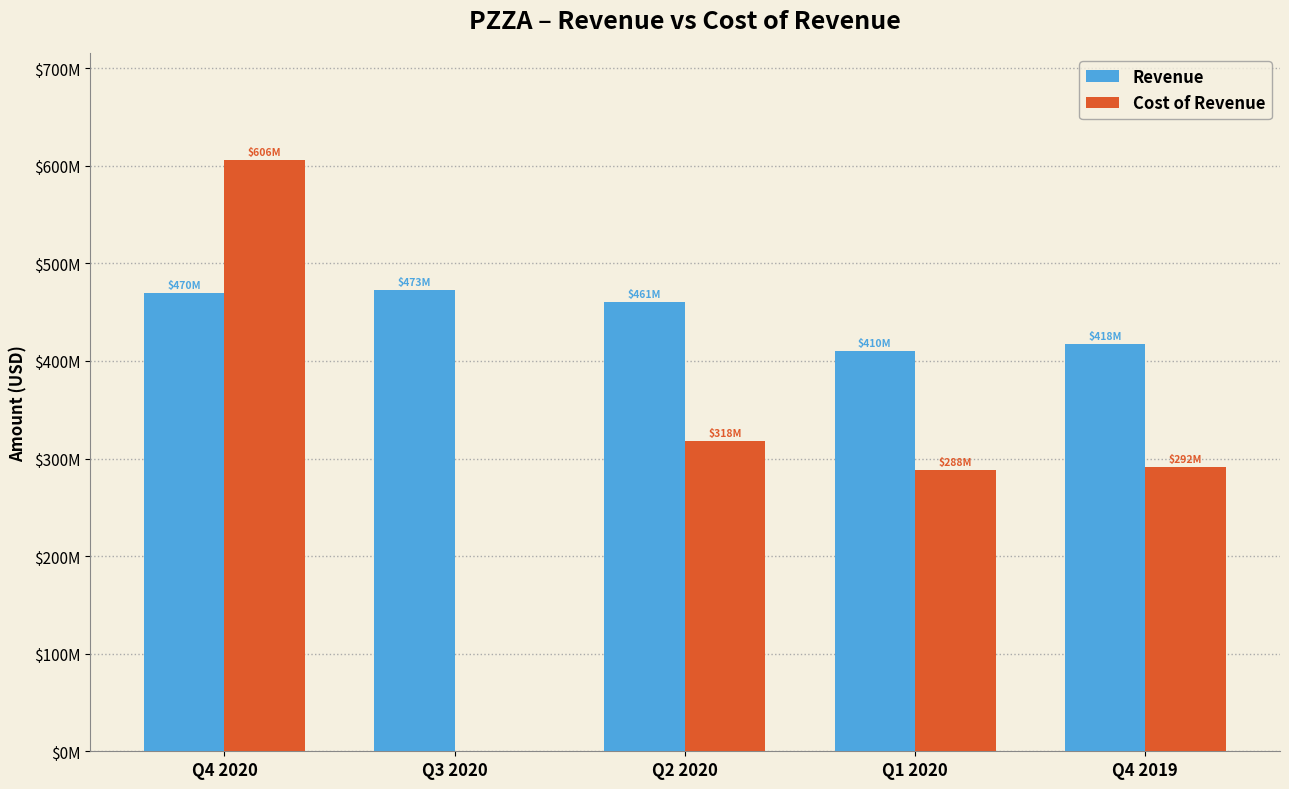

At how many categories does at least one series exceed 371520721?

5